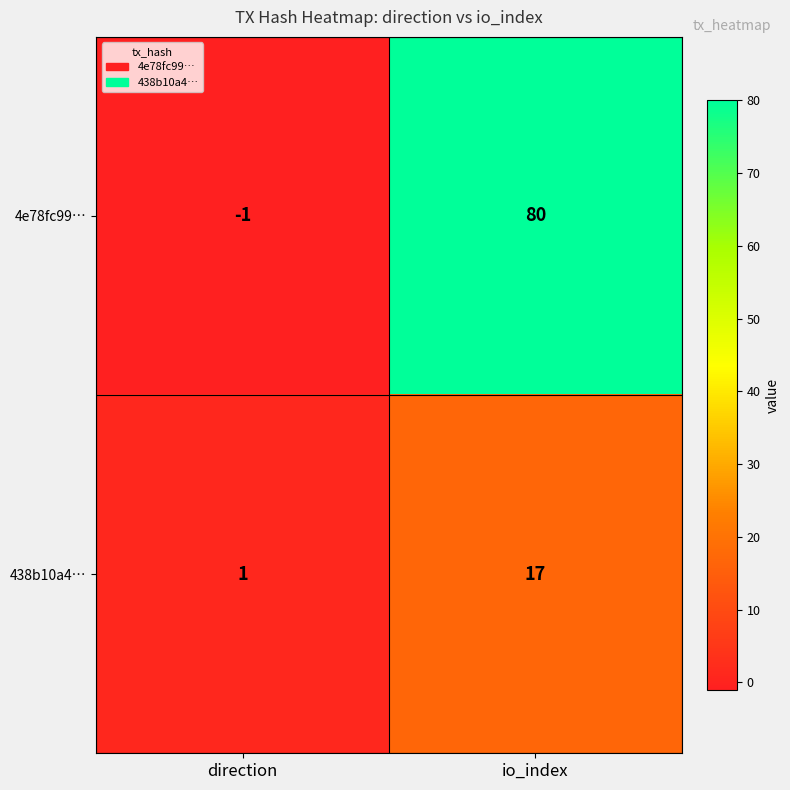

Between direction and io_index, which series saw the biggest shift?

4e78fc99…